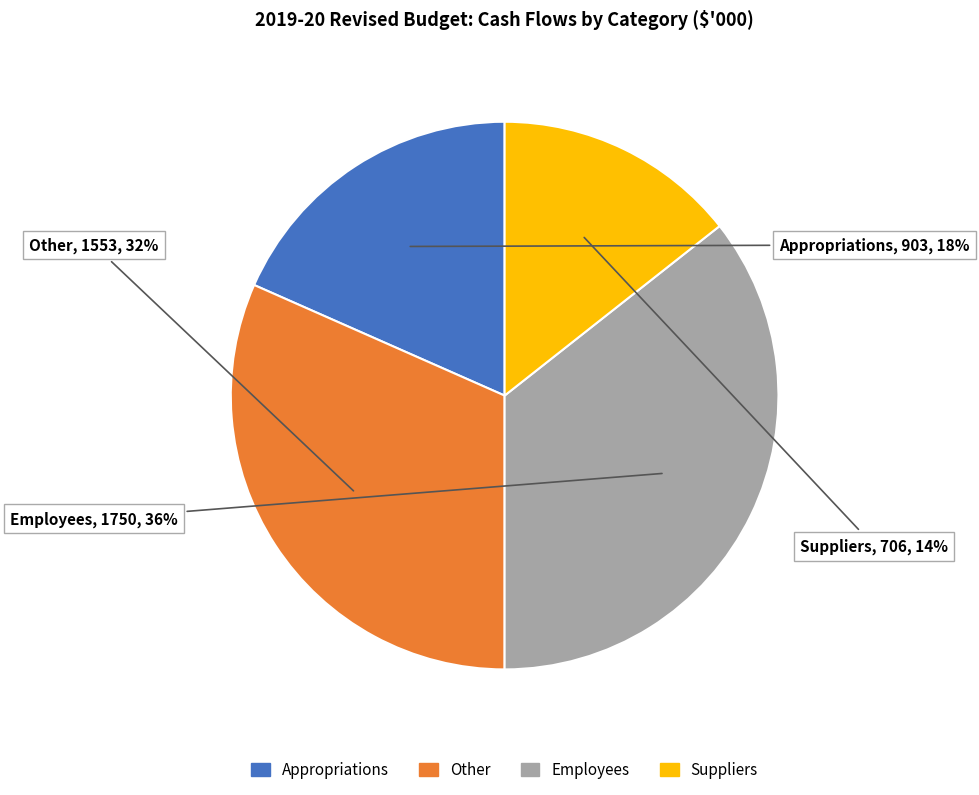

To the nearest percent, what is the average slice percentage?

25%